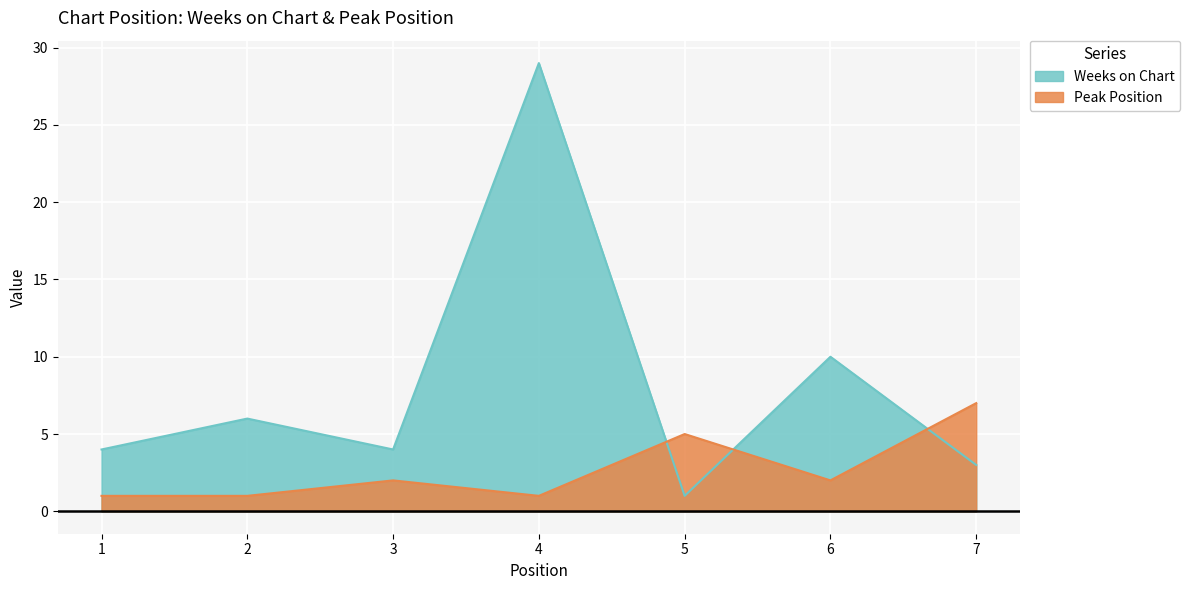

Rank the series by their maximum value, from lowest to highest.

Peak Position, Weeks on Chart